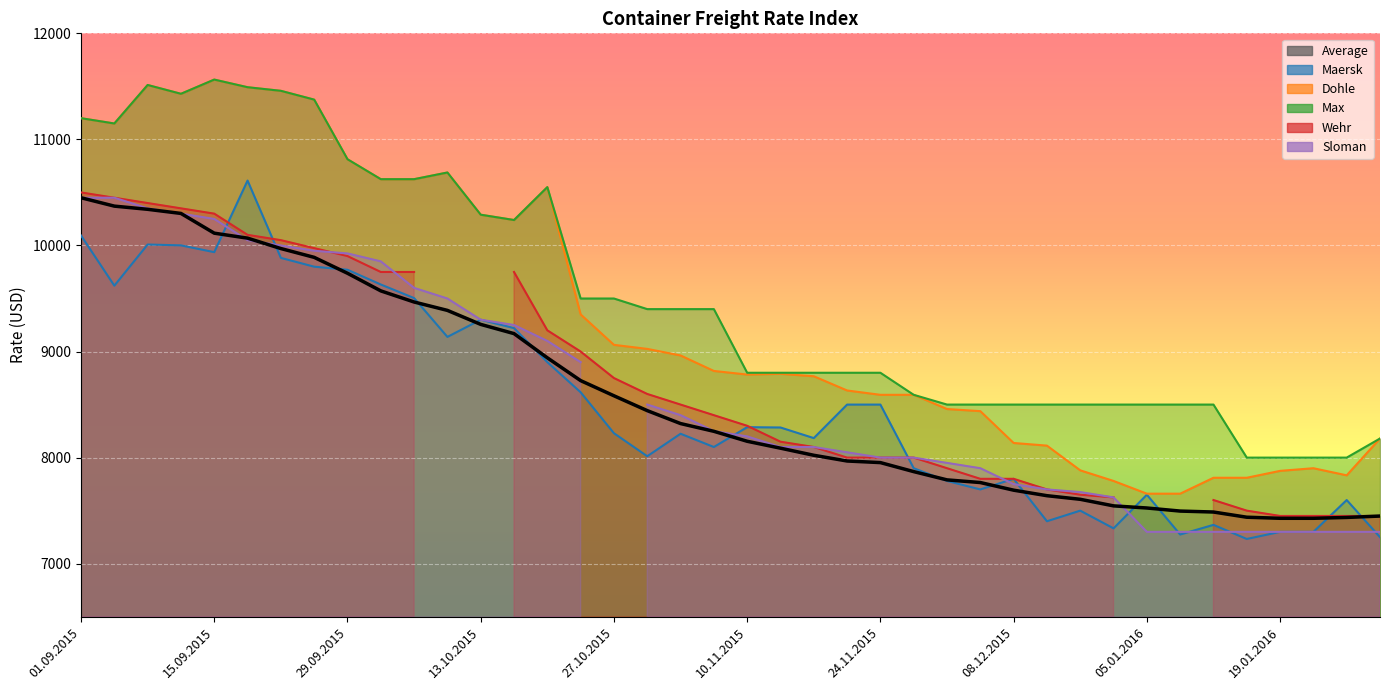

Between 15.12.2015 and 08.12.2015, which is larger?

08.12.2015